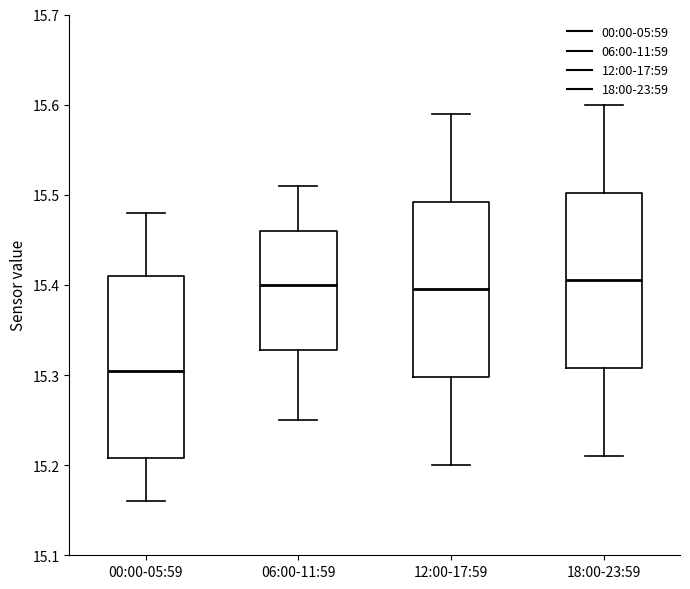

Reading left to right, read every box against the y-axis: the position of its median line, the range the box covers, and the ends of its whiskers. The values are not printed on the chart, so give them approximately, as read against the axis.

00:00-05:59: median 15.31, box 15.21 to 15.41, whiskers 15.16 to 15.48
06:00-11:59: median 15.40, box 15.33 to 15.46, whiskers 15.25 to 15.51
12:00-17:59: median 15.40, box 15.30 to 15.49, whiskers 15.20 to 15.59
18:00-23:59: median 15.41, box 15.31 to 15.50, whiskers 15.21 to 15.60